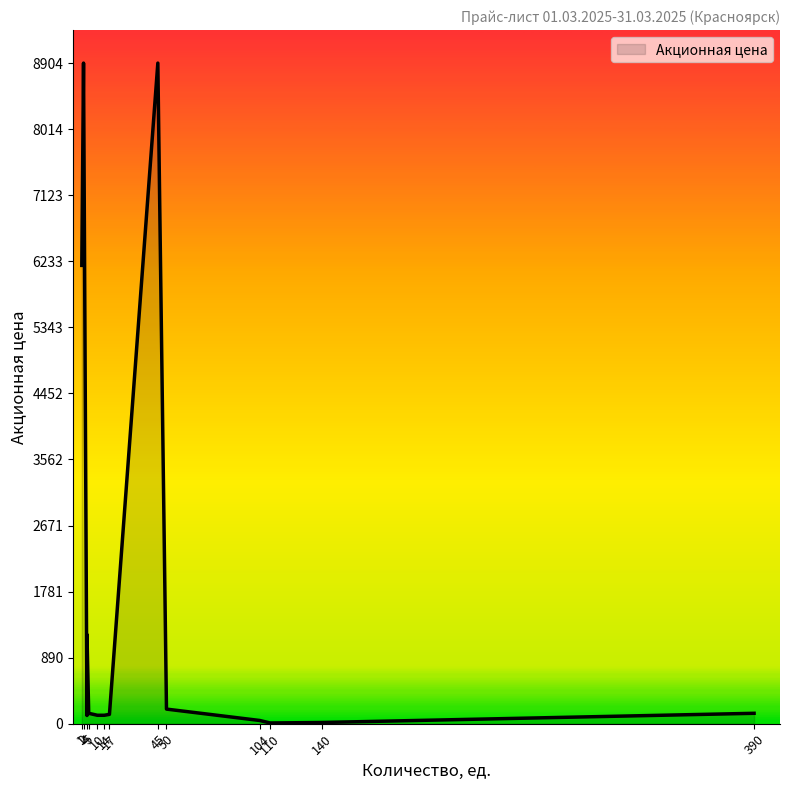

Which label corresponds to the largest value in the chart?

45